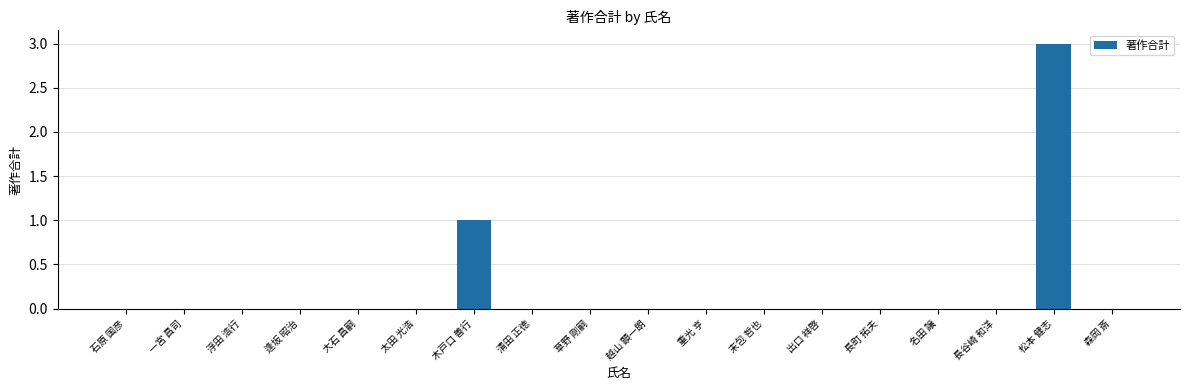

The chart shows a value of 0 at 森岡 斎. True or false?

True